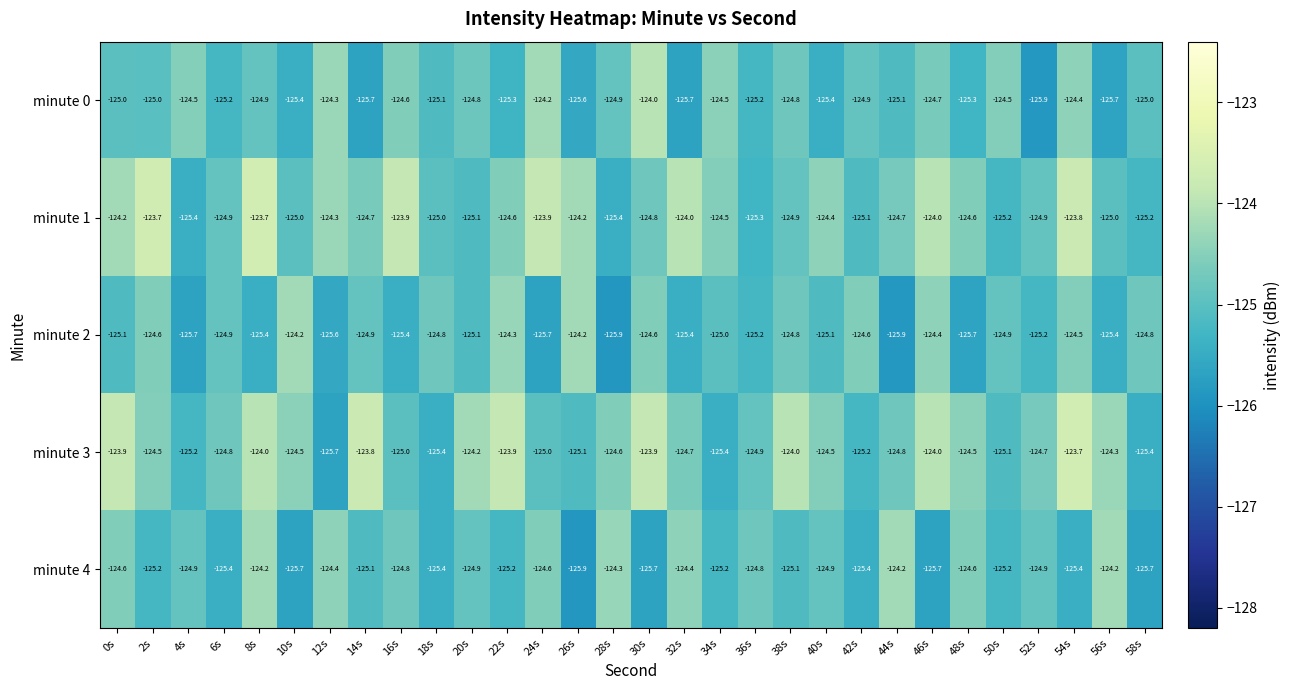

What is the spread (max minus min) of values at 0s?

1.2